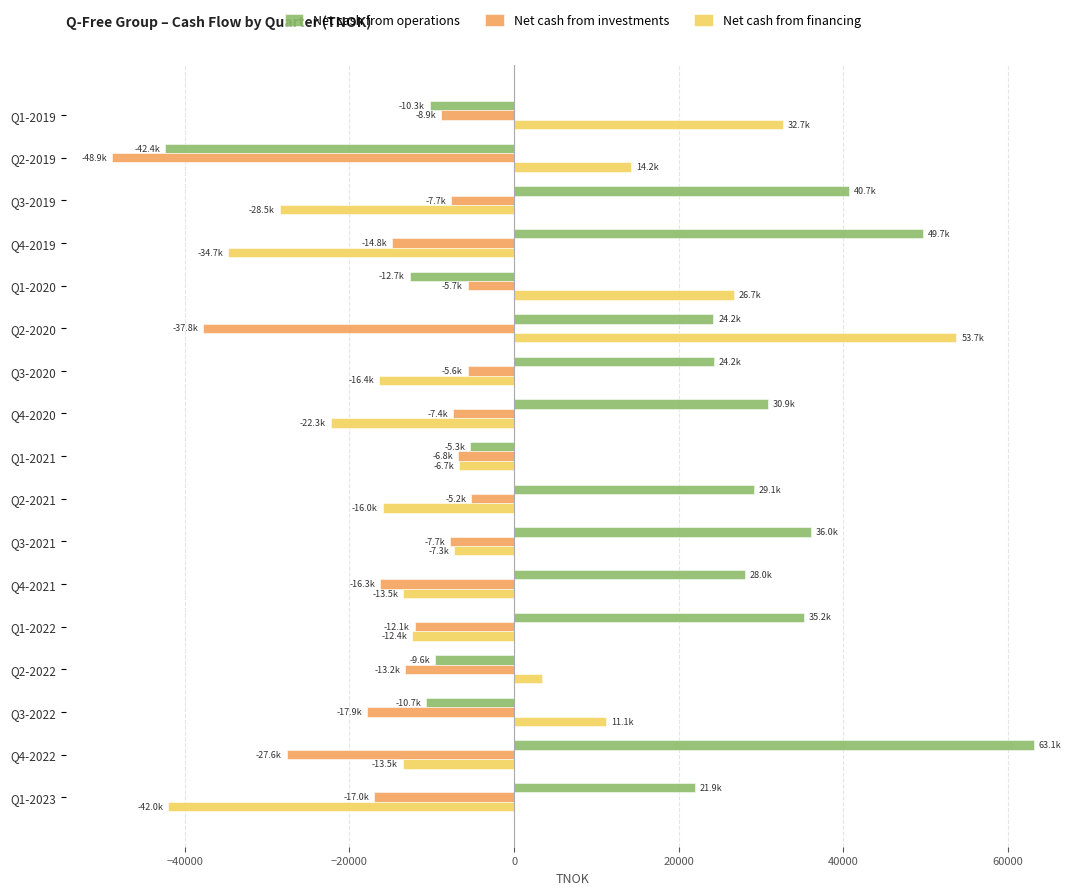

What is the average value of the Net cash from investments series?

-15327